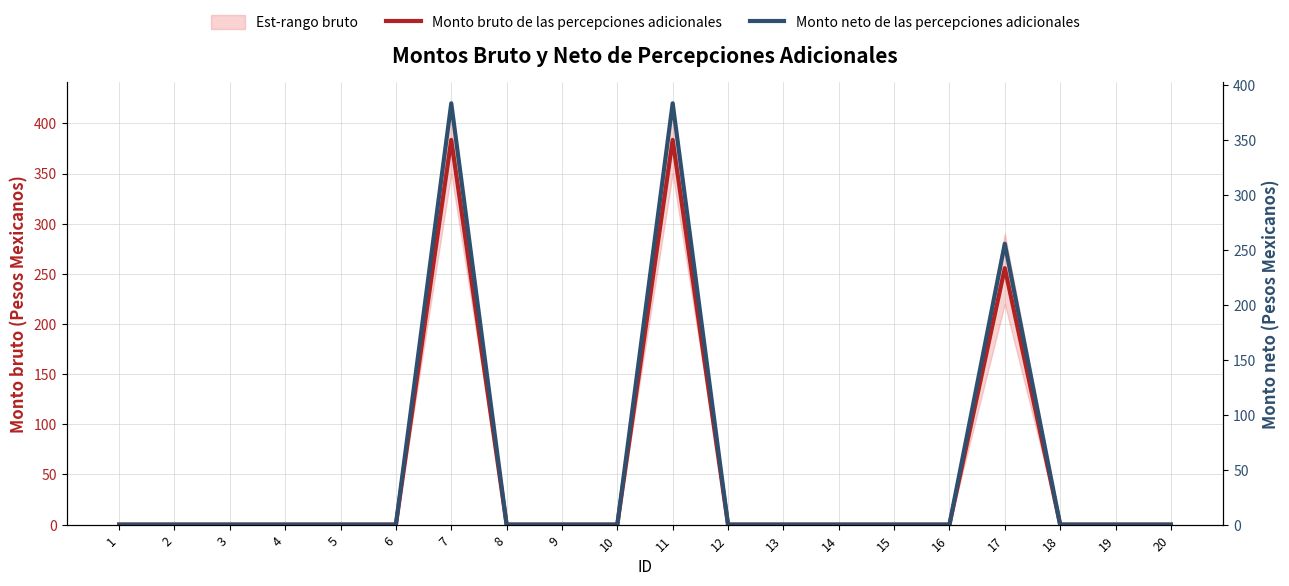

What is the average value of the Monto bruto de las percepciones adicionales series?

51.1